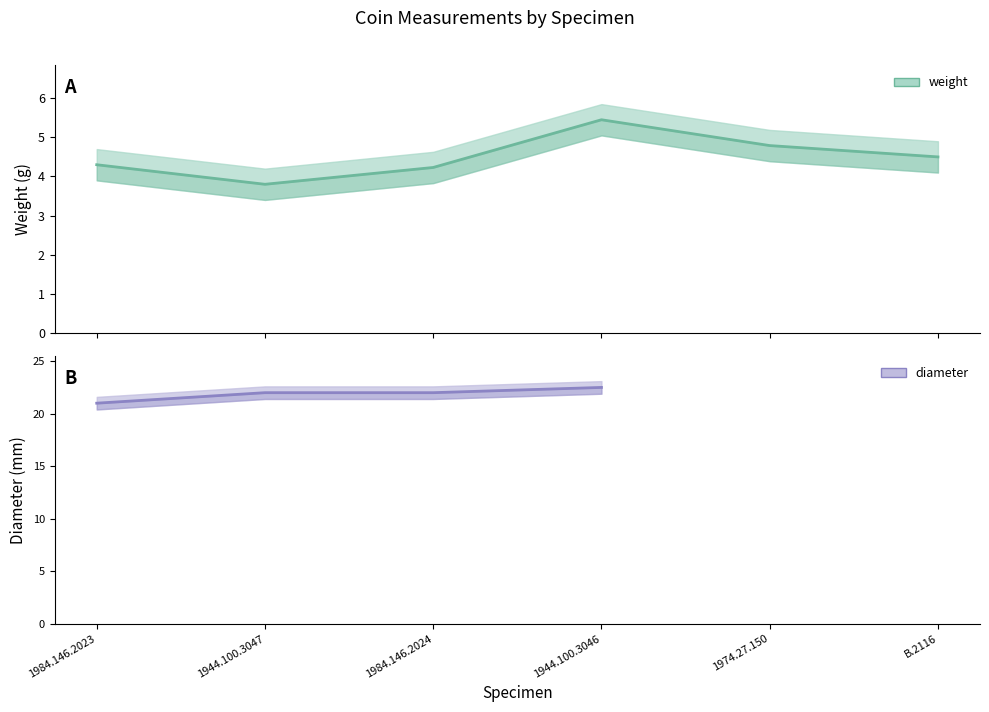

Which series changed the most between 1984.146.2023 and 1944.100.3046?

diameter